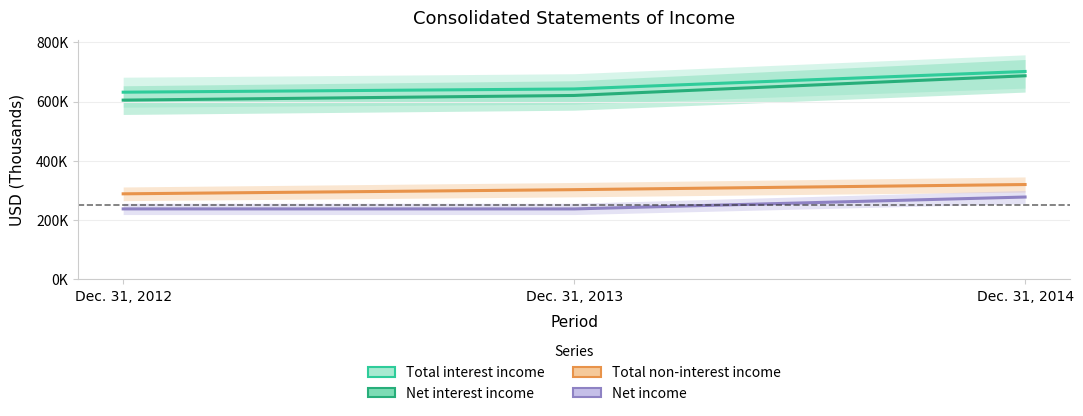

Count the Total interest income values in the range 631612 to 701471.

3